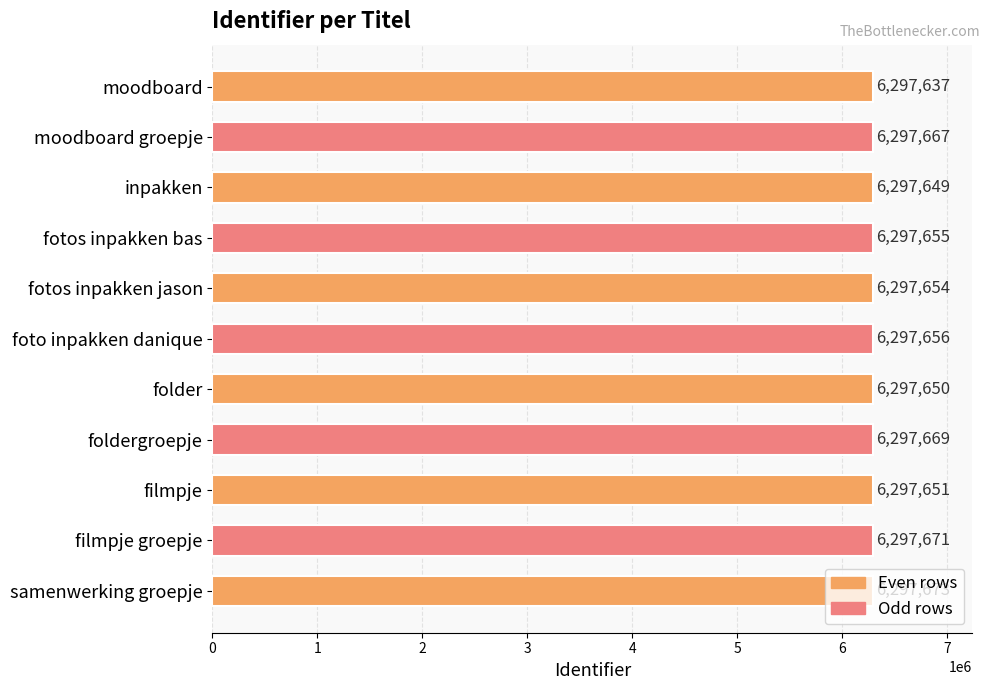

What is the difference between the maximum and minimum values?

36